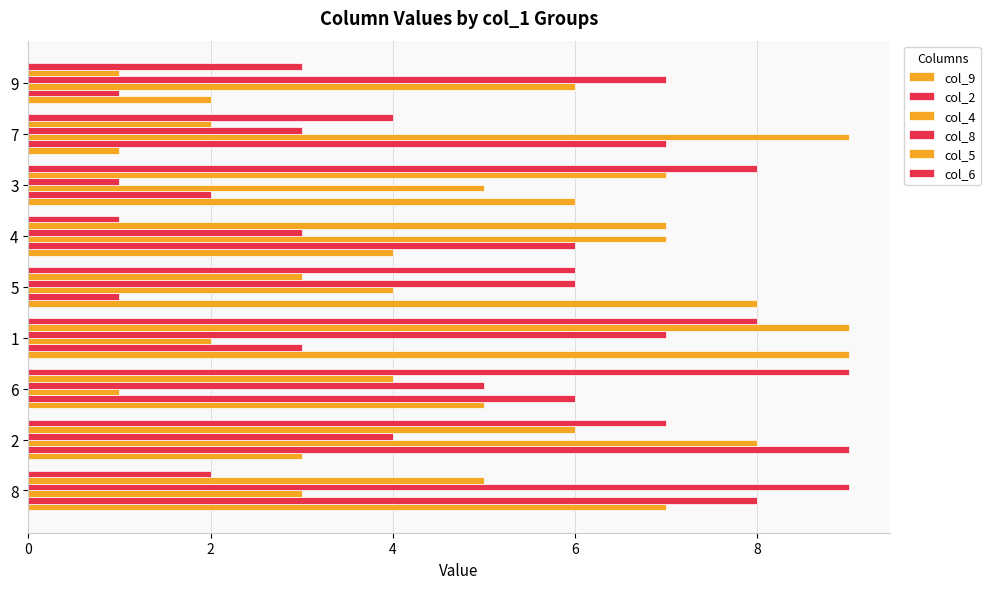

What is the label of the 2nd bar from the right?

7